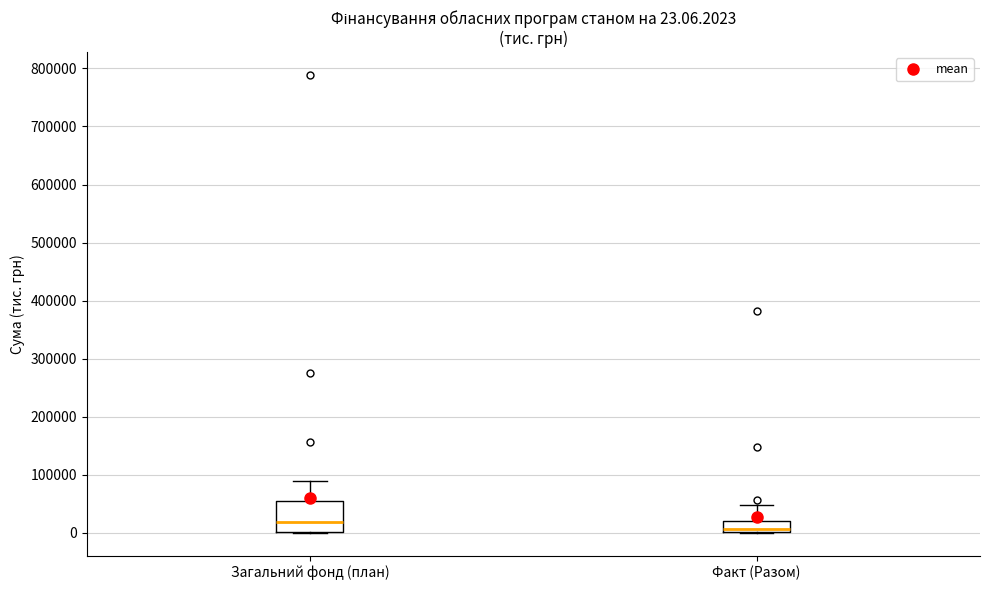

Which box is the tallest, from its lower edge to its upper edge?

Загальний фонд (план)